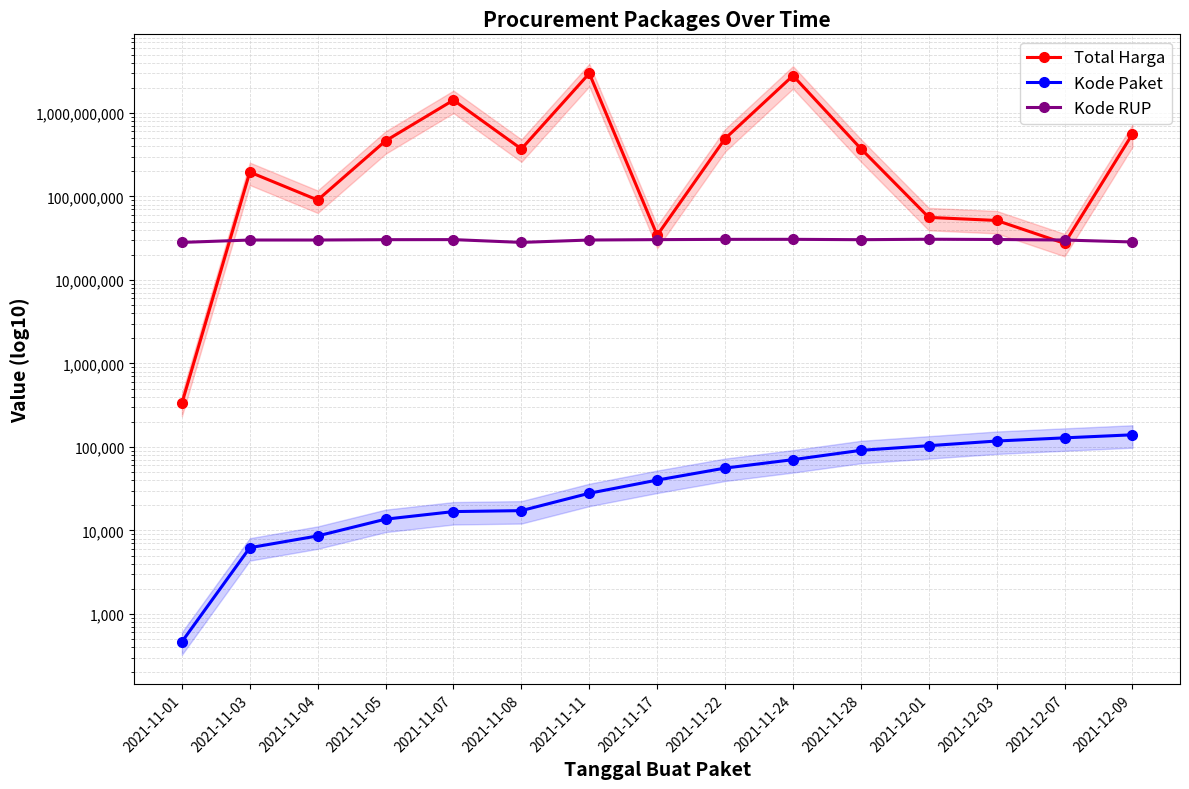

Which has a higher value, 2021-11-03 or 2021-11-22?

2021-11-22